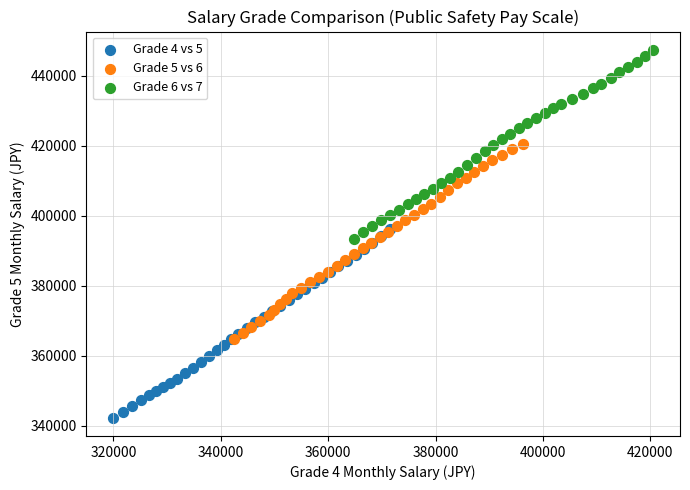

Which series has the widest spread of Y values?

Grade 5 vs 6